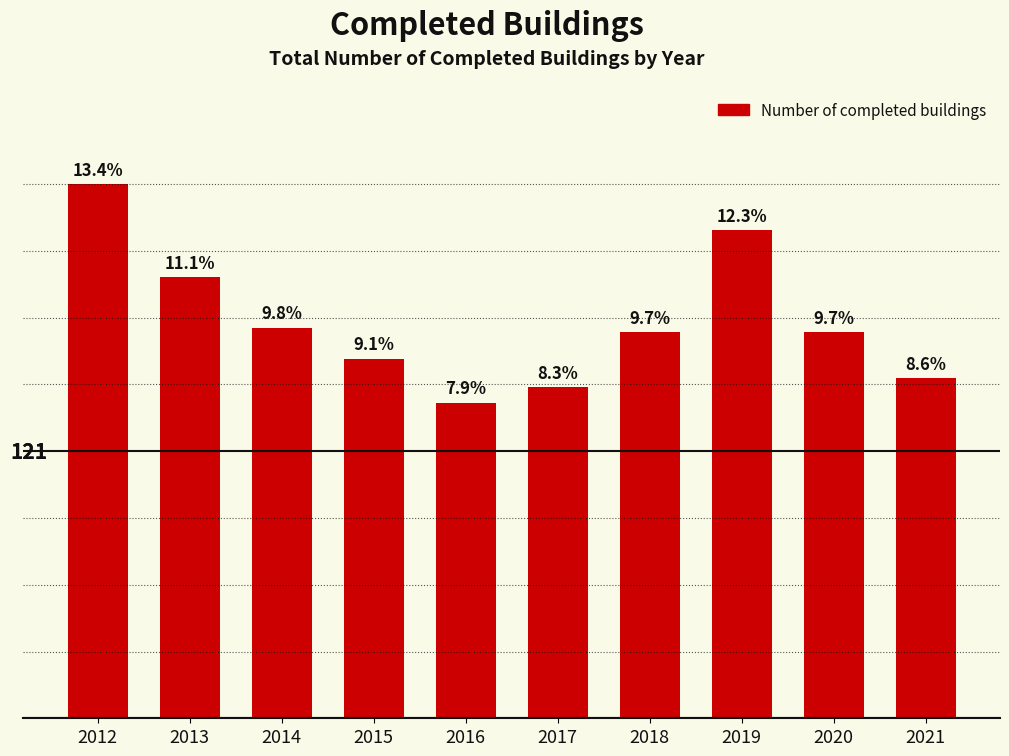

What is the sum of the values at 2019 and 2016?

364